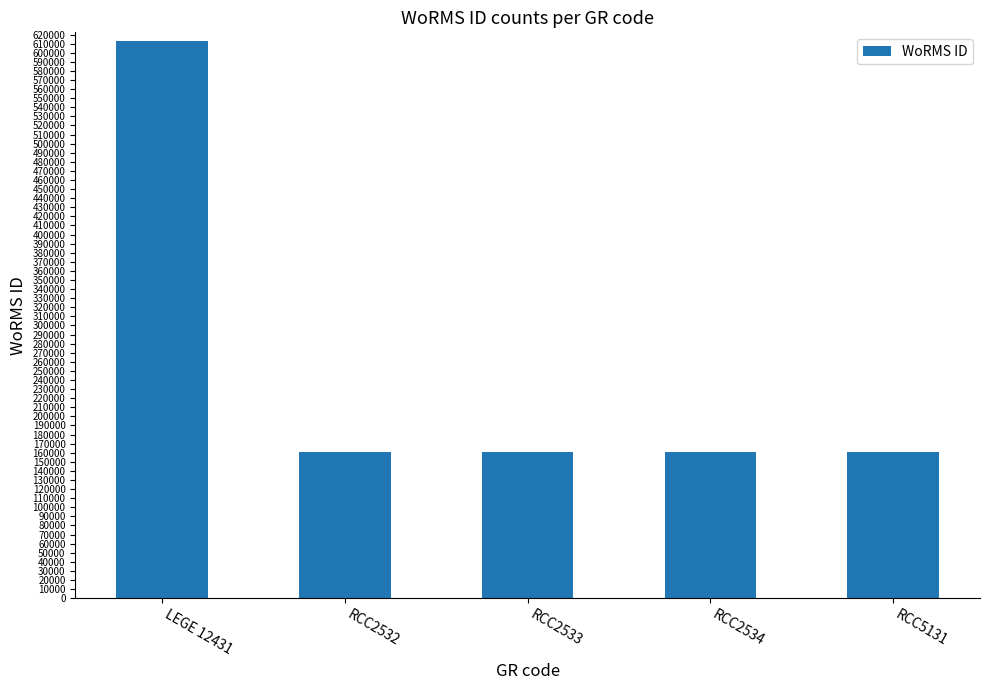

What is the label of the 2nd bar from the right?

RCC2534